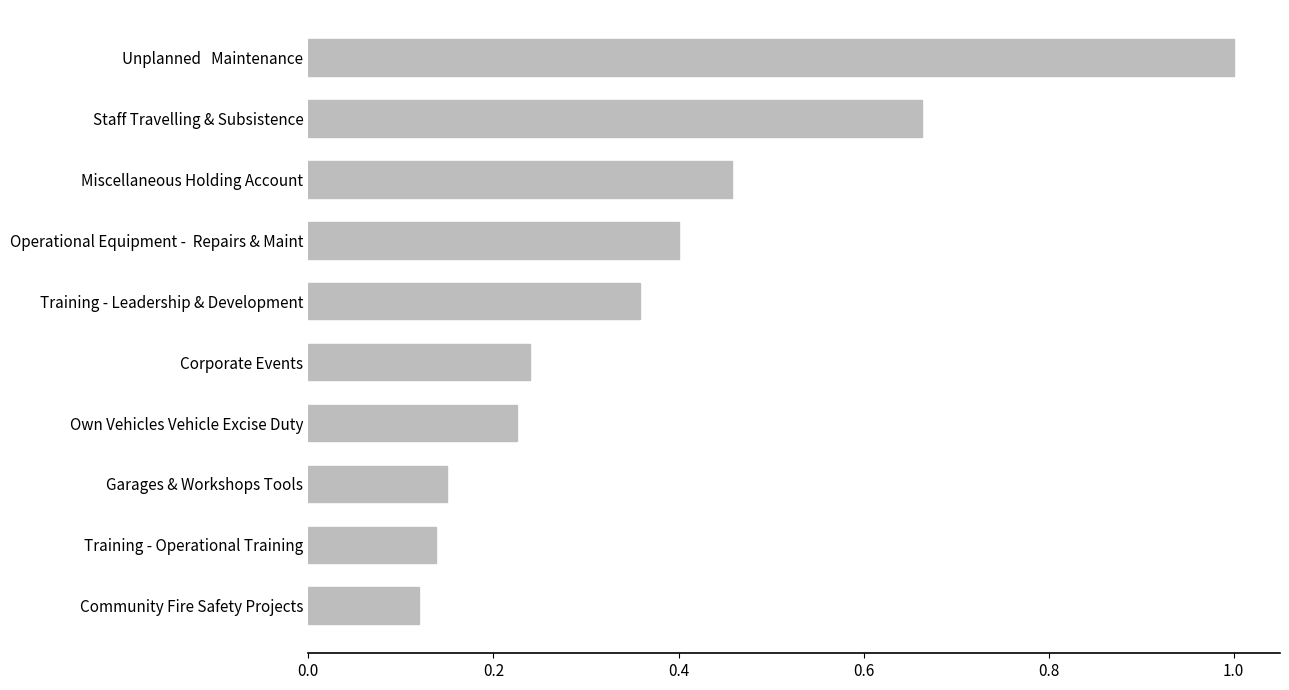

Between Own Vehicles Vehicle Excise Duty and Garages & Workshops Tools, which is larger?

Own Vehicles Vehicle Excise Duty